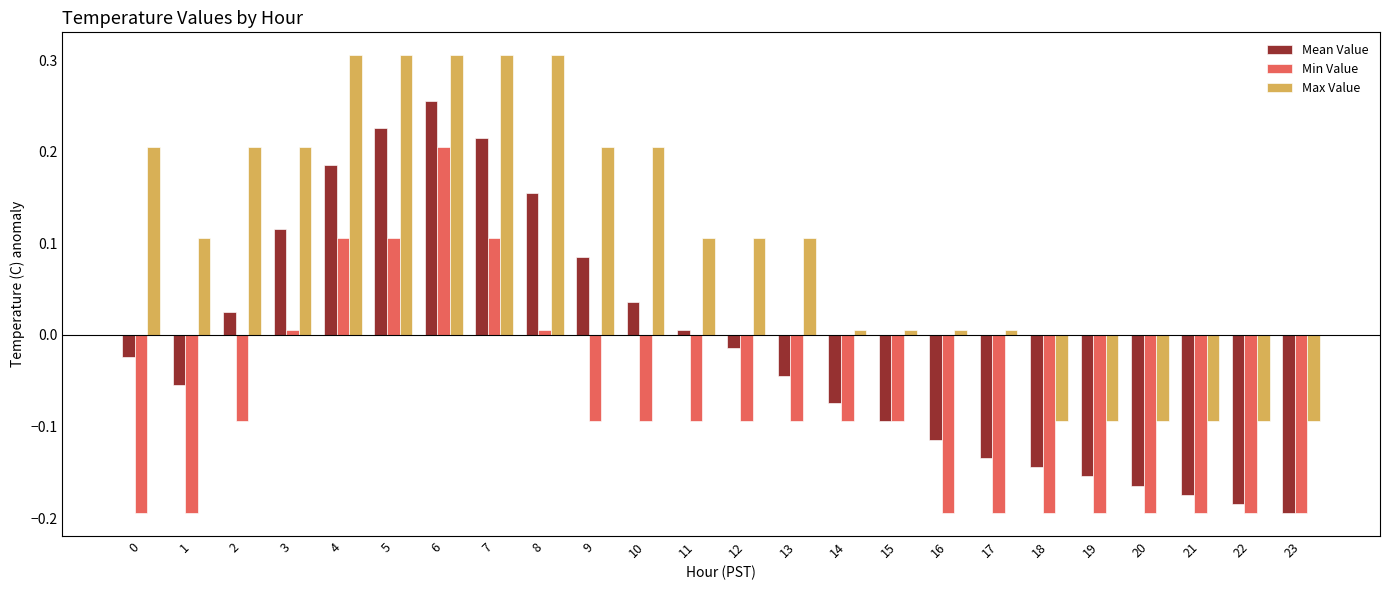

How many data points in Mean Value are above 0?

10